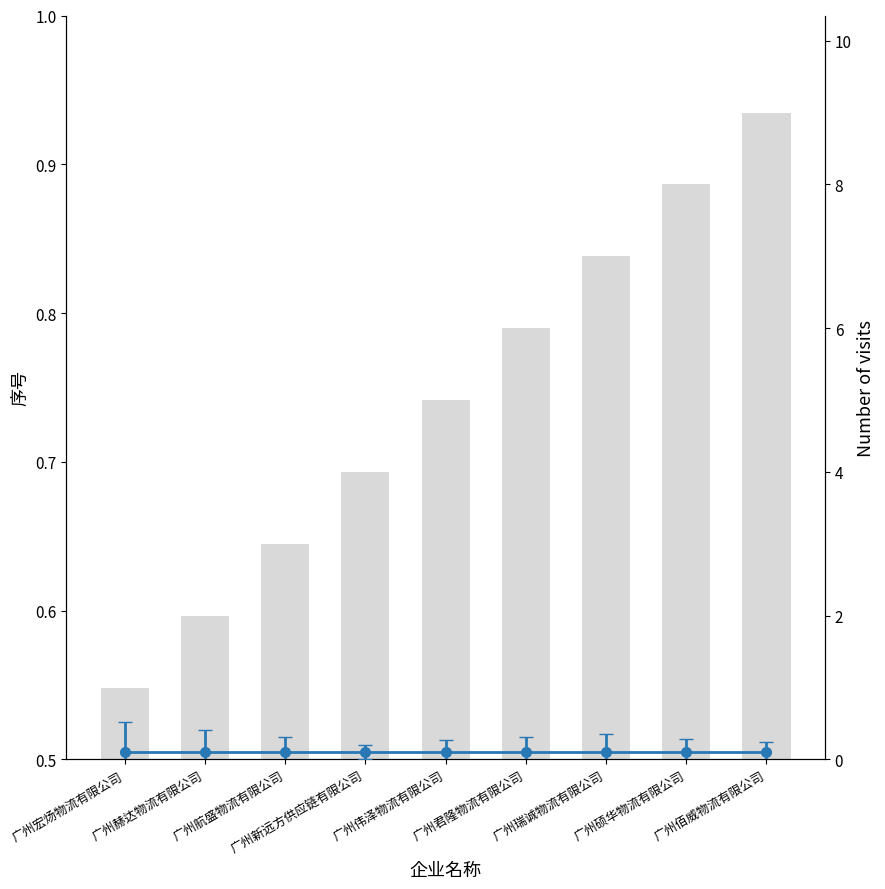

The 序号 series shows 3.3 at 广州瑞诚物流有限公司. True or false?

False